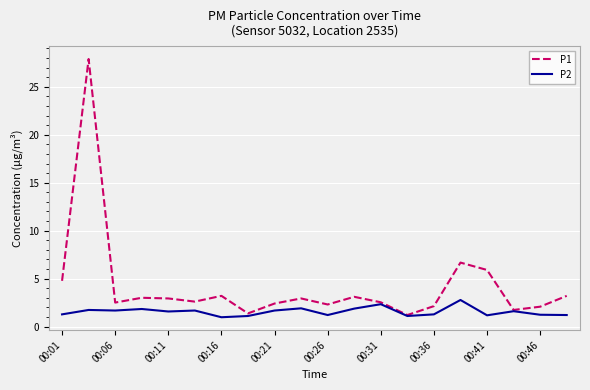

List the series in order of their peak value, lowest first.

P2, P1